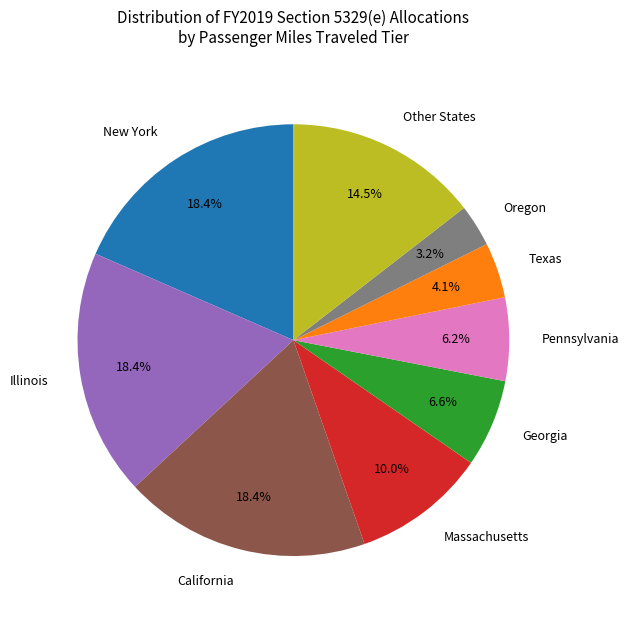

Is New York the majority of the pie?

No